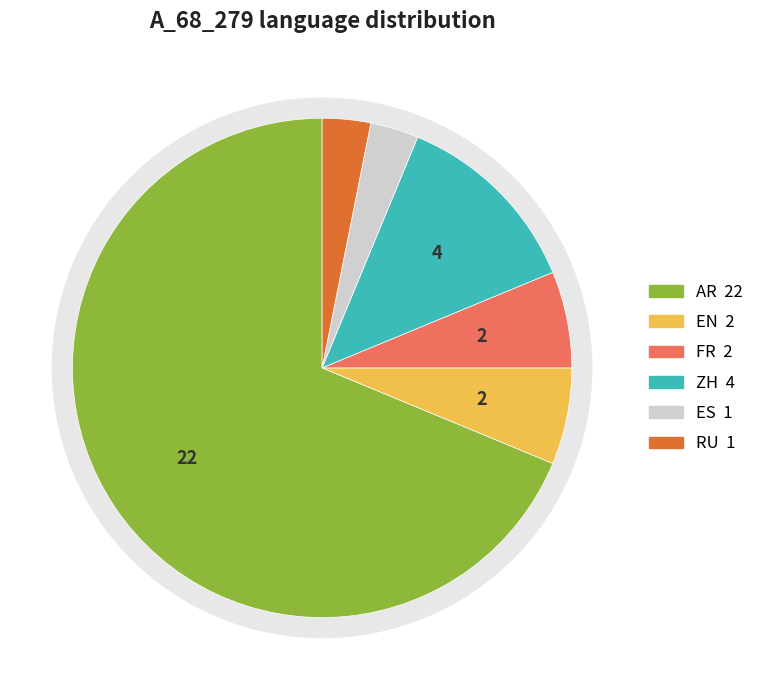

True or false: ZH accounts for 23% of the total.

False